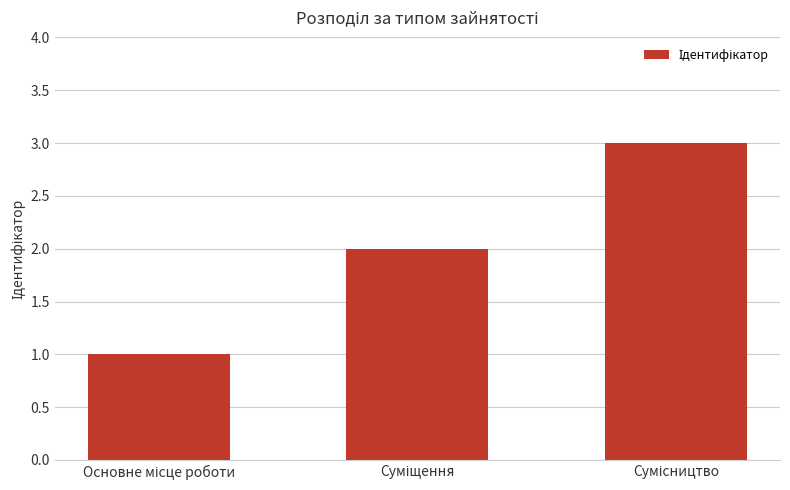

What is the sum of all values?

6